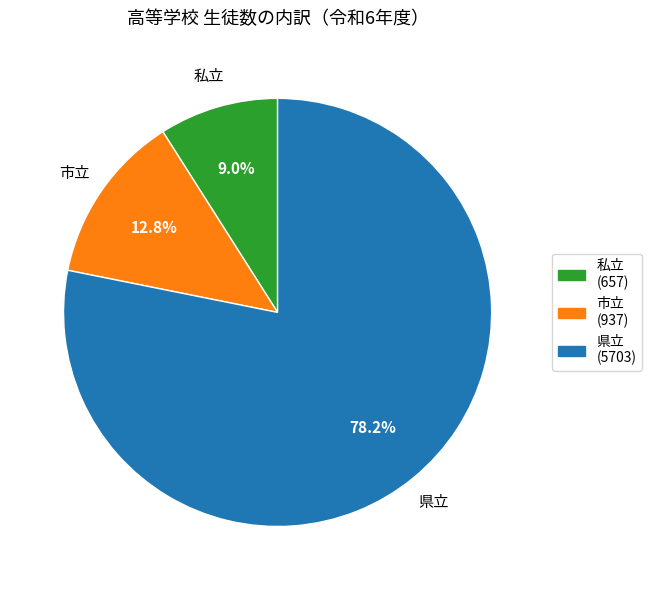

To the nearest percent, what portion does 私立 represent?

9%